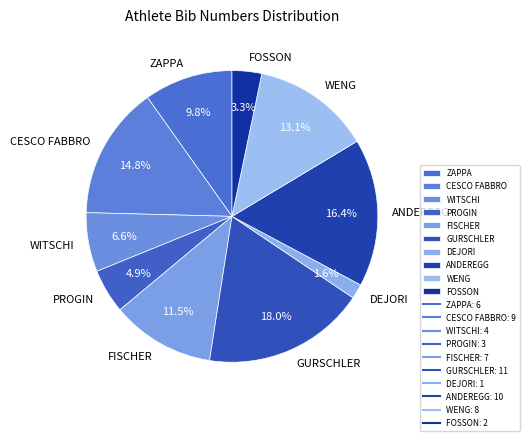

True or false: ANDEREGG accounts for 31% of the total.

False